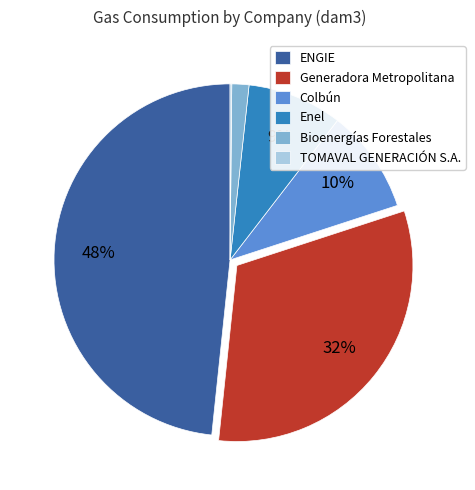

Between Bioenergías Forestales and Generadora Metropolitana, which is larger?

Generadora Metropolitana